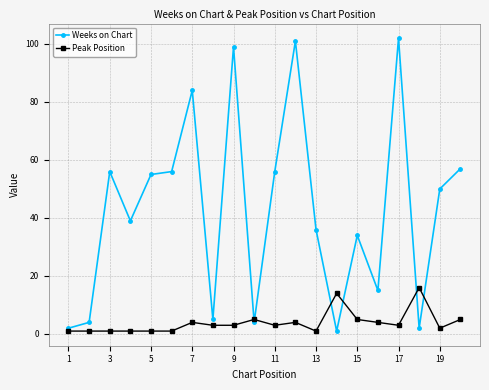

At how many categories does at least one series exceed 45?

10